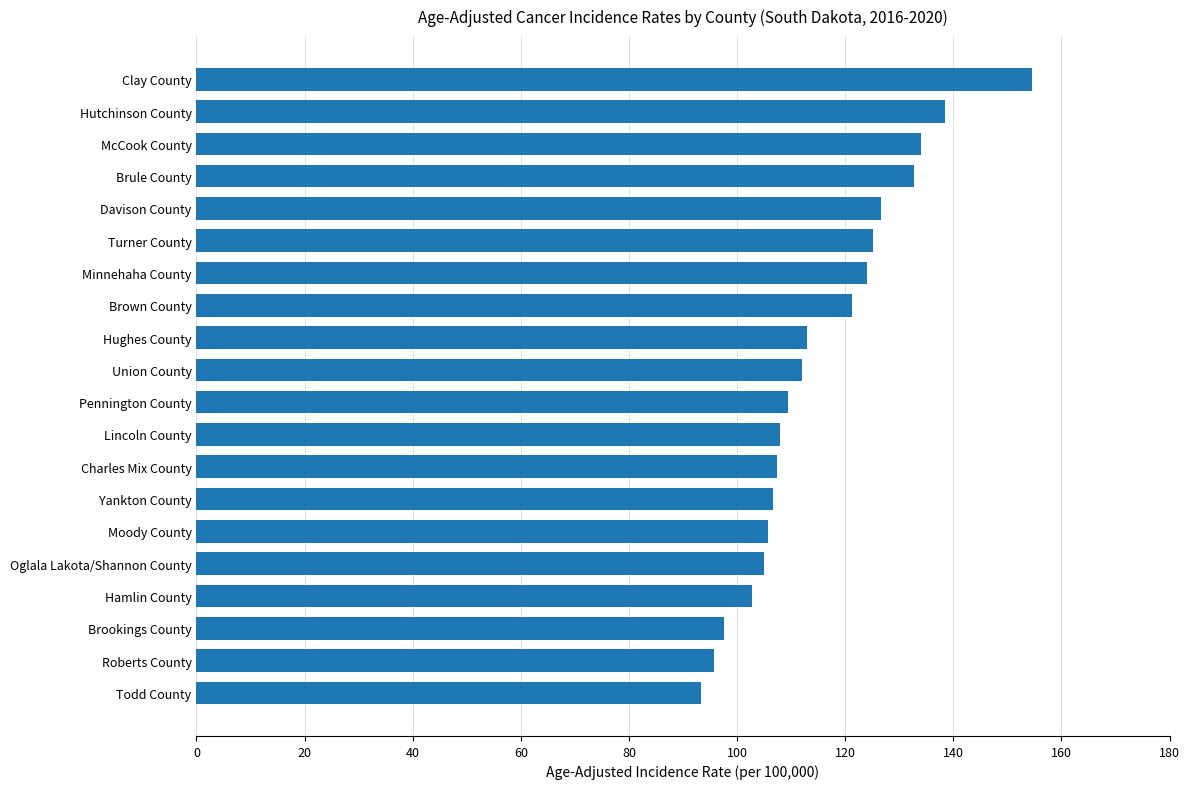

What is the minimum value shown in the chart?

93.4